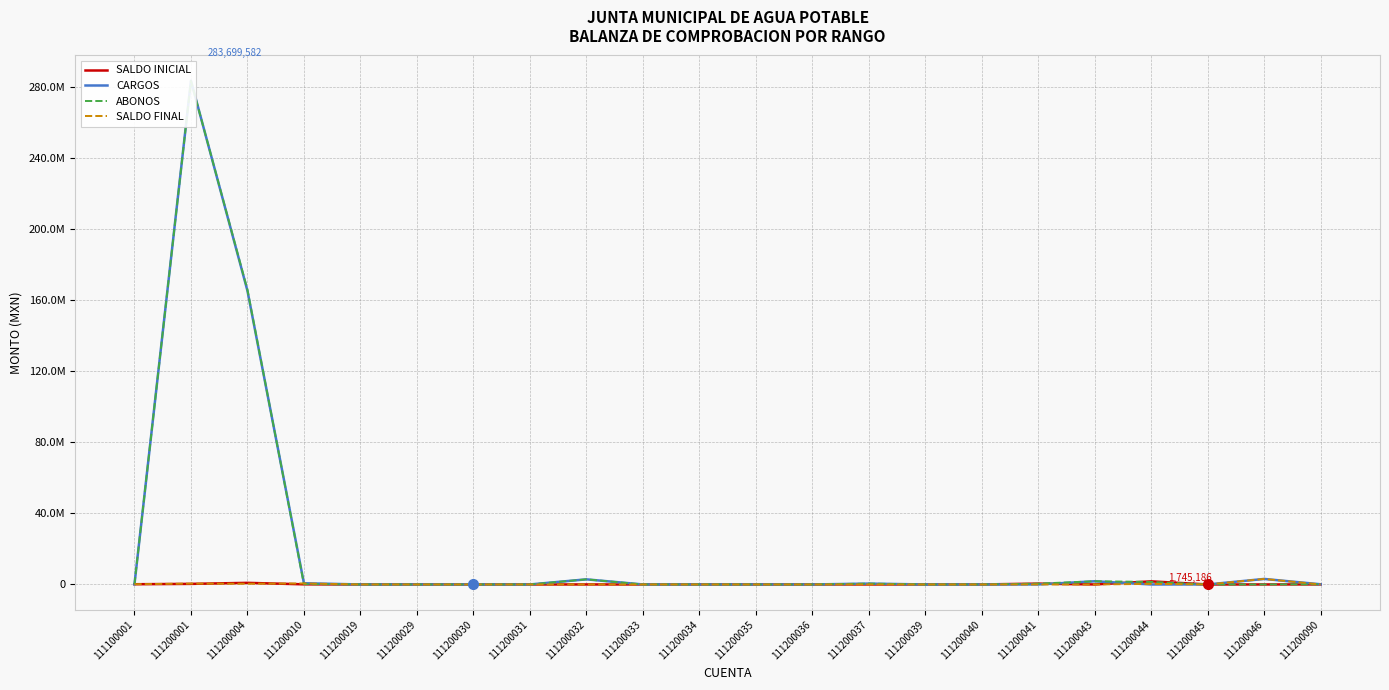

How many lines are shown in the chart?

4